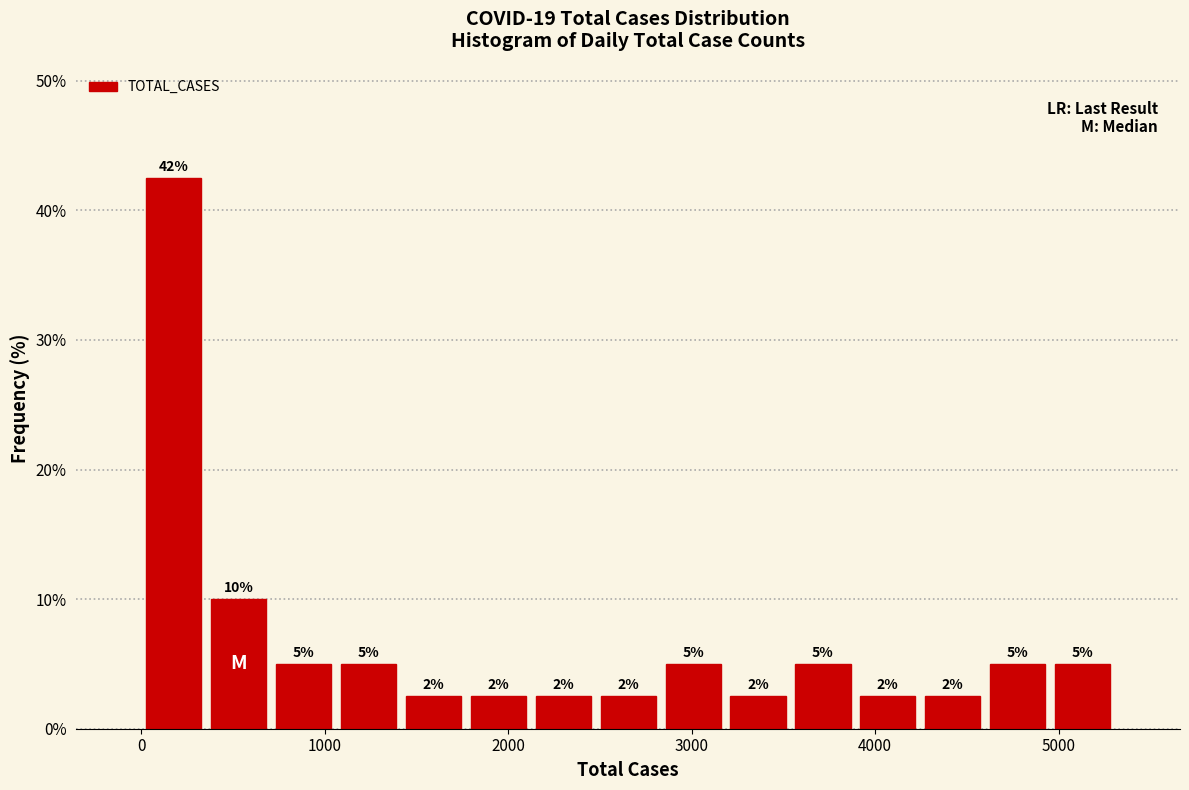

Read against the x-axis, roughly where is the centre of the tallest bar?

200